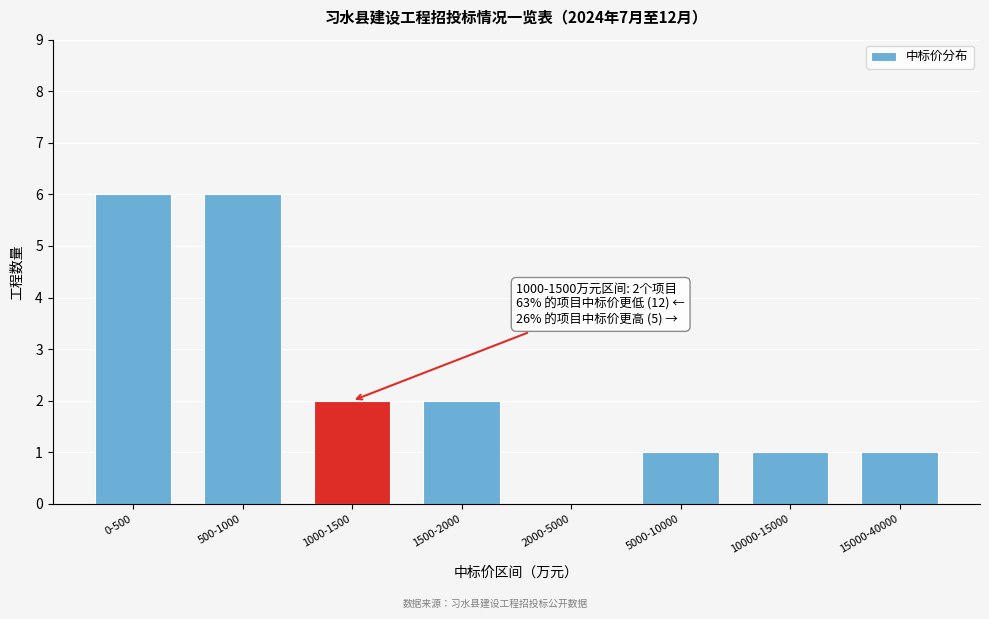

Reading right to left, list all the values displayed in this chart.

15000-40000=1	10000-15000=1	5000-10000=1	2000-5000=0	1500-2000=2	1000-1500=2	500-1000=6	0-500=6